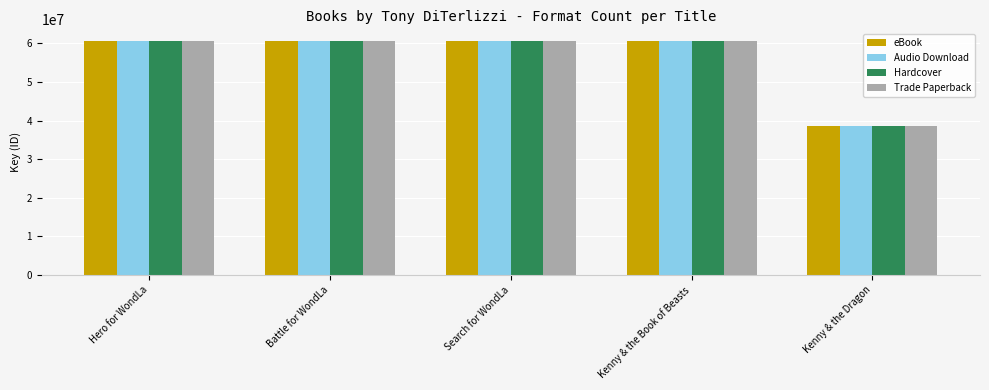

Which label corresponds to the smallest value in the chart?

Kenny & the Dragon